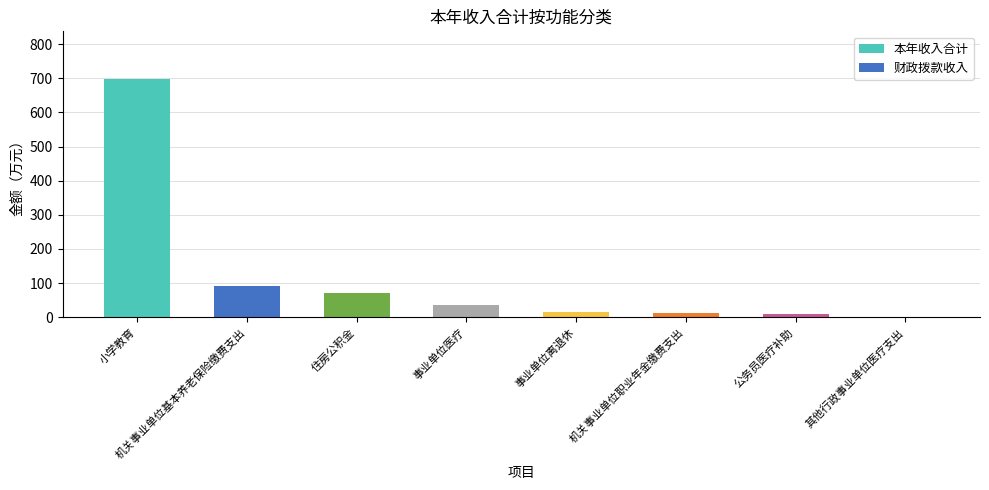

What is the sum of the values at 机关事业单位基本养老保险缴费支出 and 公务员医疗补助?

101.7